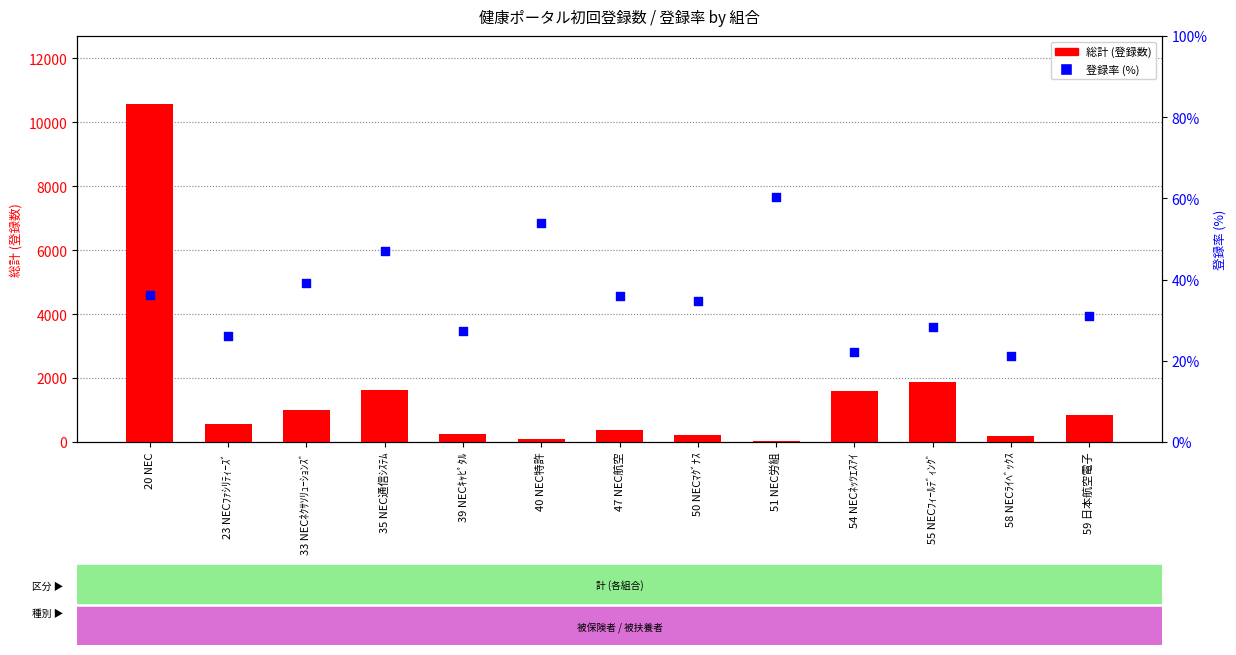

Which series reaches the maximum Y coordinate?

総計 (登録数)